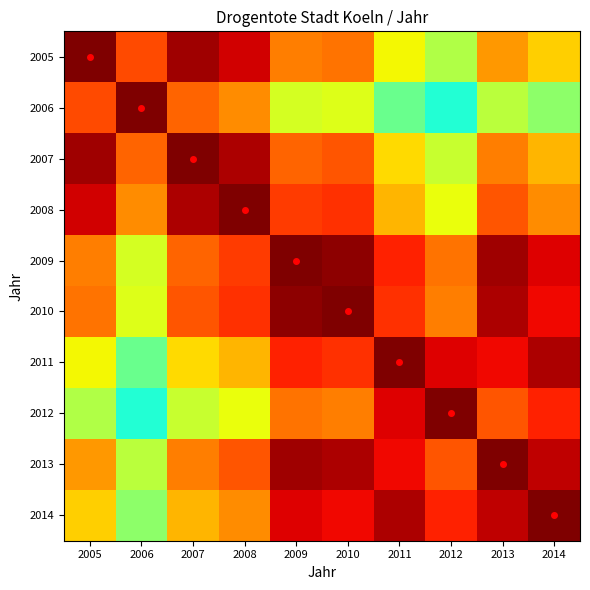

What is the difference between the highest and lowest values at 2012?

0.6